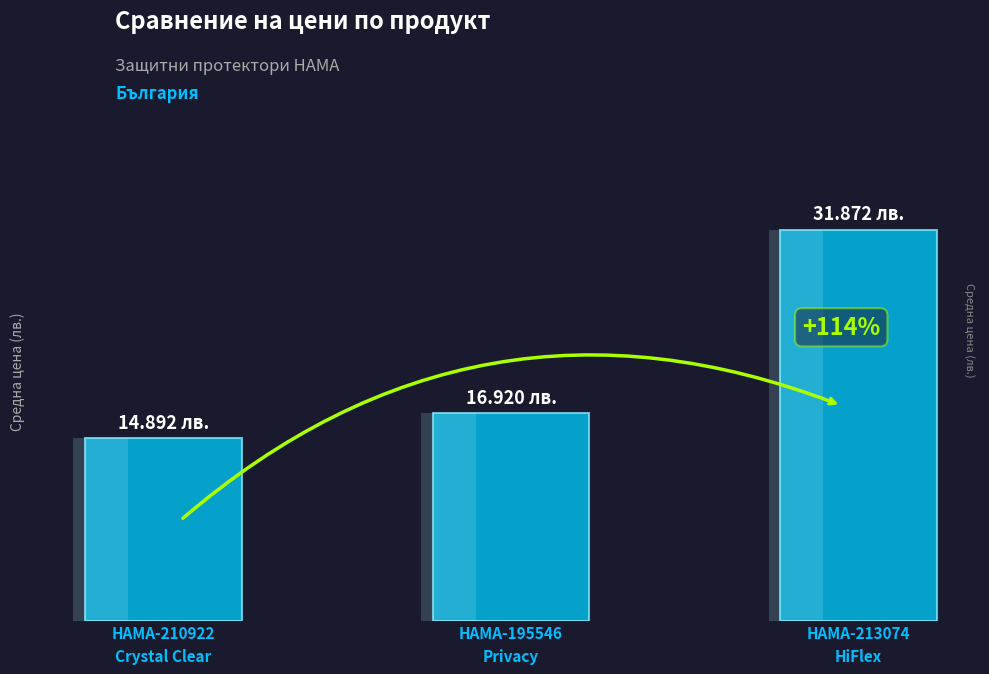

The value at HAMA-213074
HiFlex is 31.9. True or false?

True